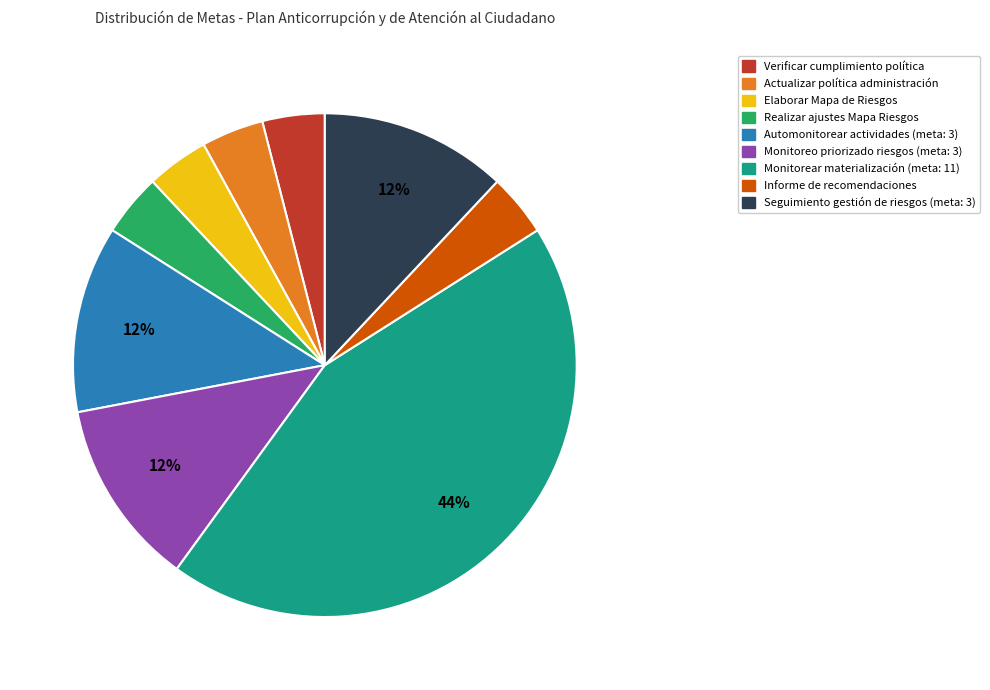

To the nearest percent, what is the average slice percentage?

11%